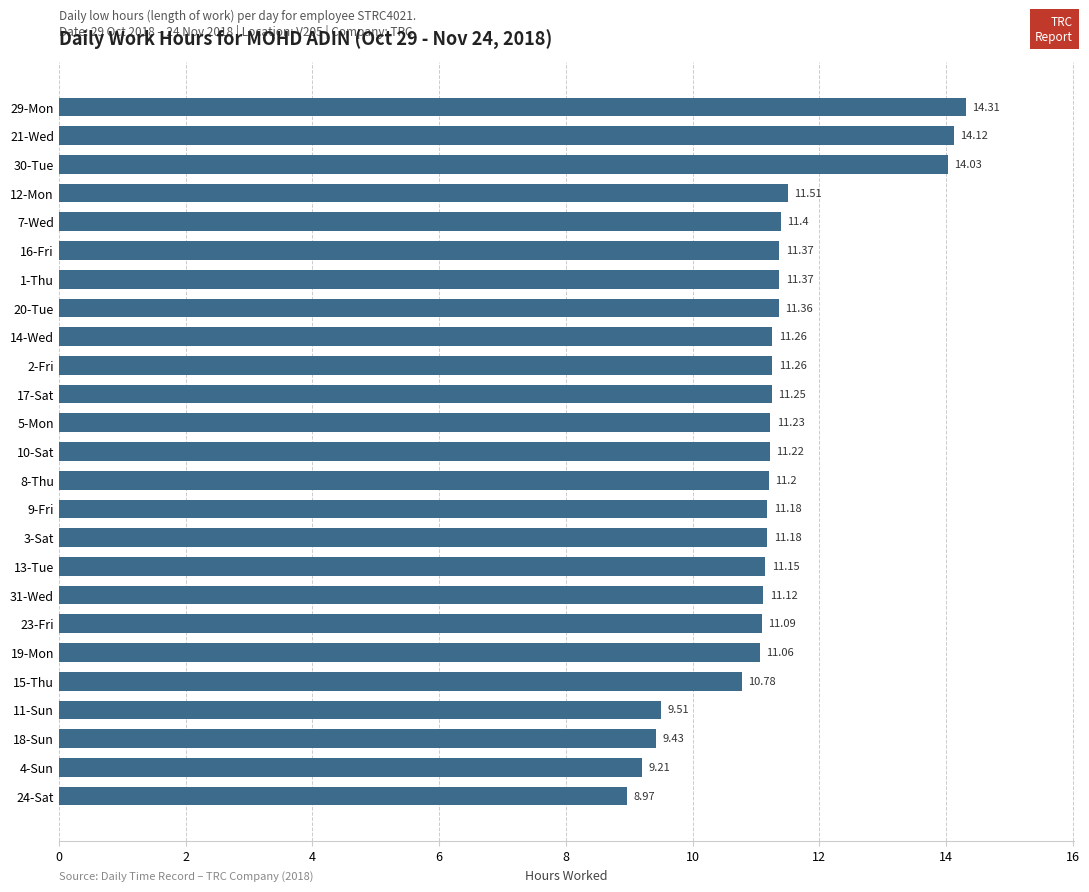

Between 11-Sun and 20-Tue, which is larger?

20-Tue